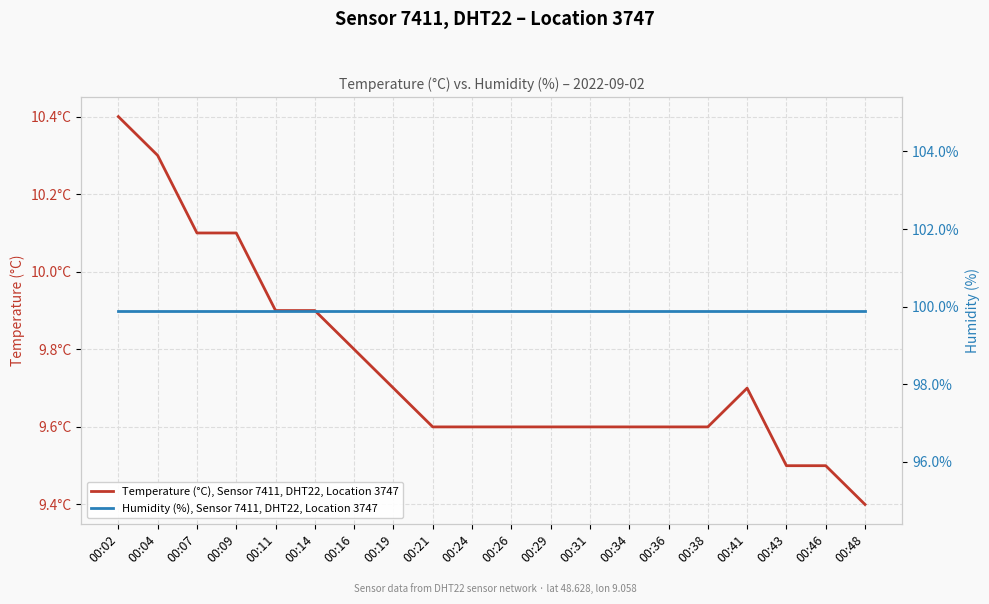

At which category is the sum across all series the highest?

00:02